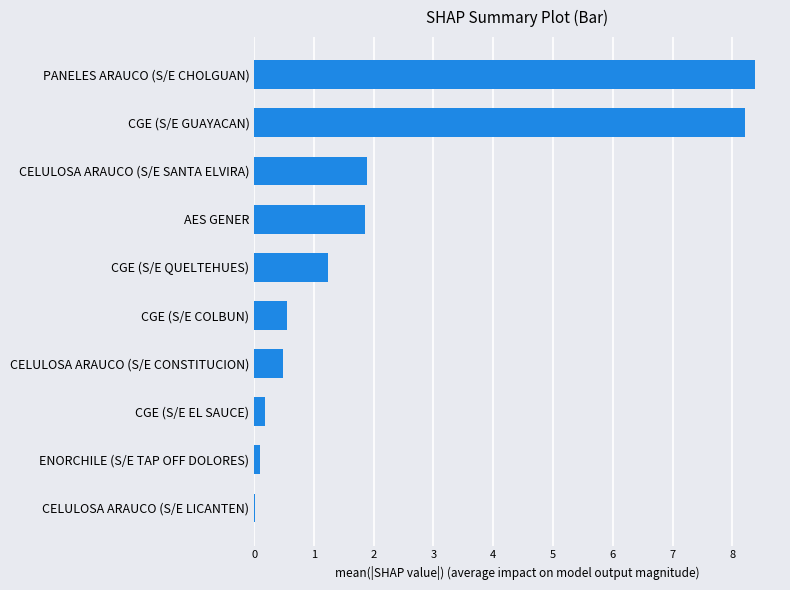

What is the average value?

2.3